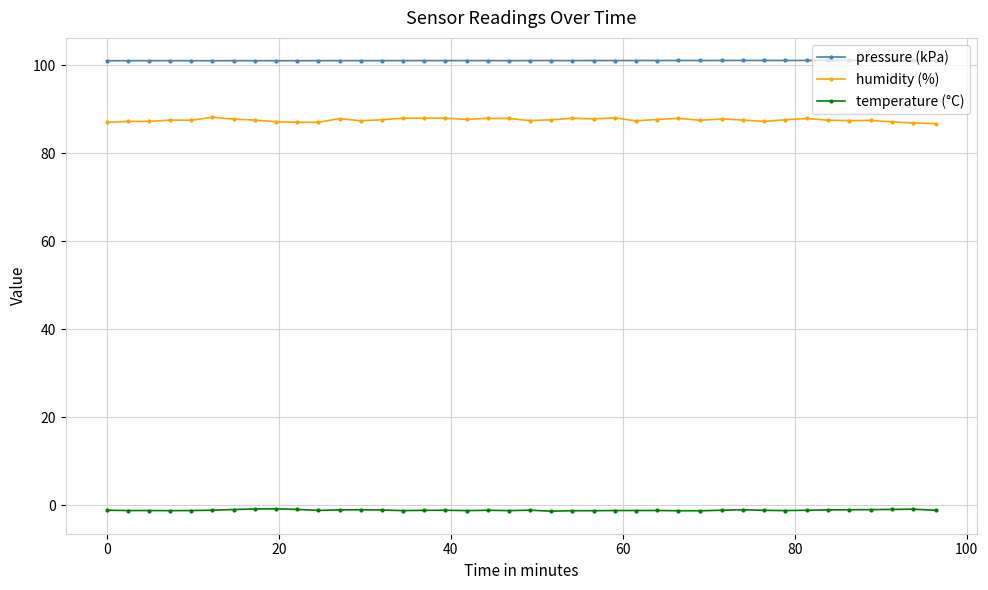

True or false: pressure (kPa) has more than 1 points higher than both neighbors.

True